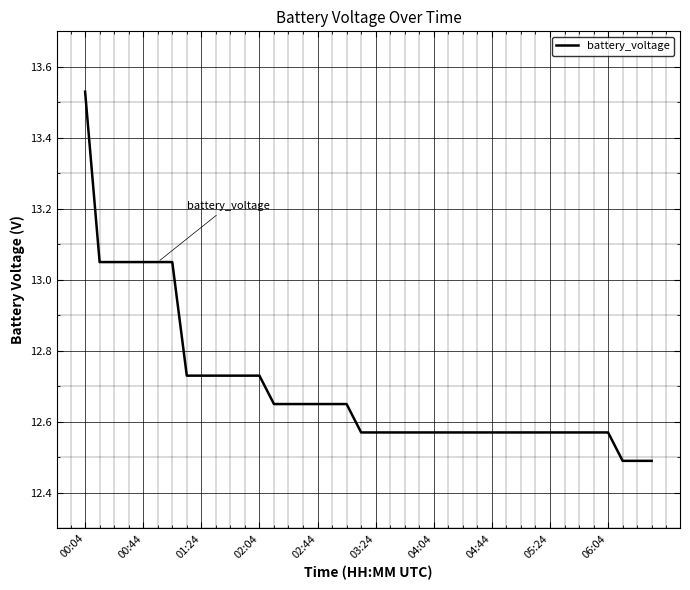

What is the difference between the maximum and minimum values?

1.0